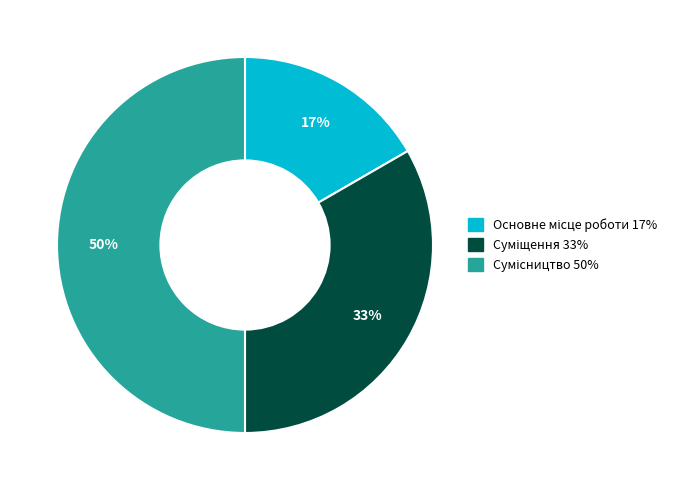

To the nearest percent, what is the difference between the largest and smallest slice percentages?

33%